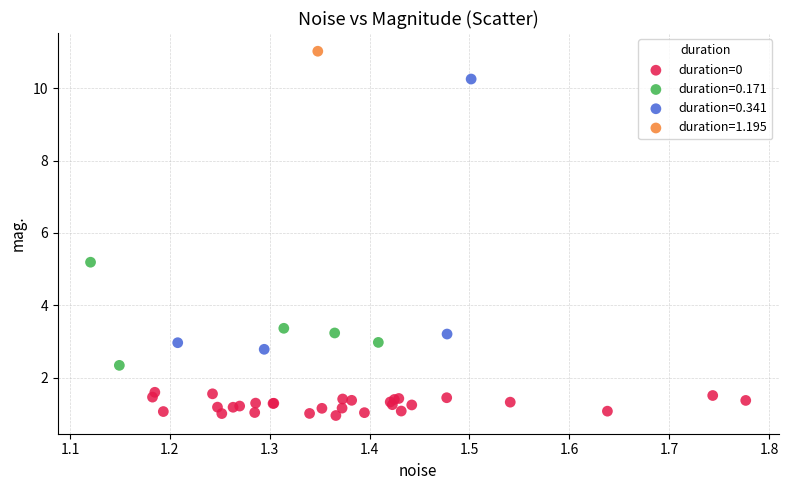

What are all the series names shown in the legend?

duration=0, duration=0.171, duration=0.341, duration=1.195